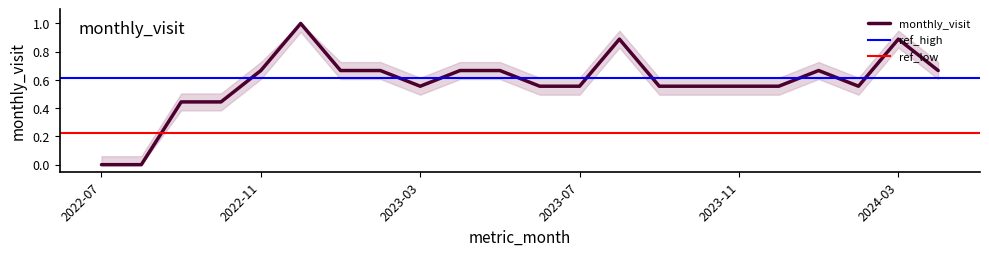

What is the difference between the values at 2022-08 and 2024-01?

0.7